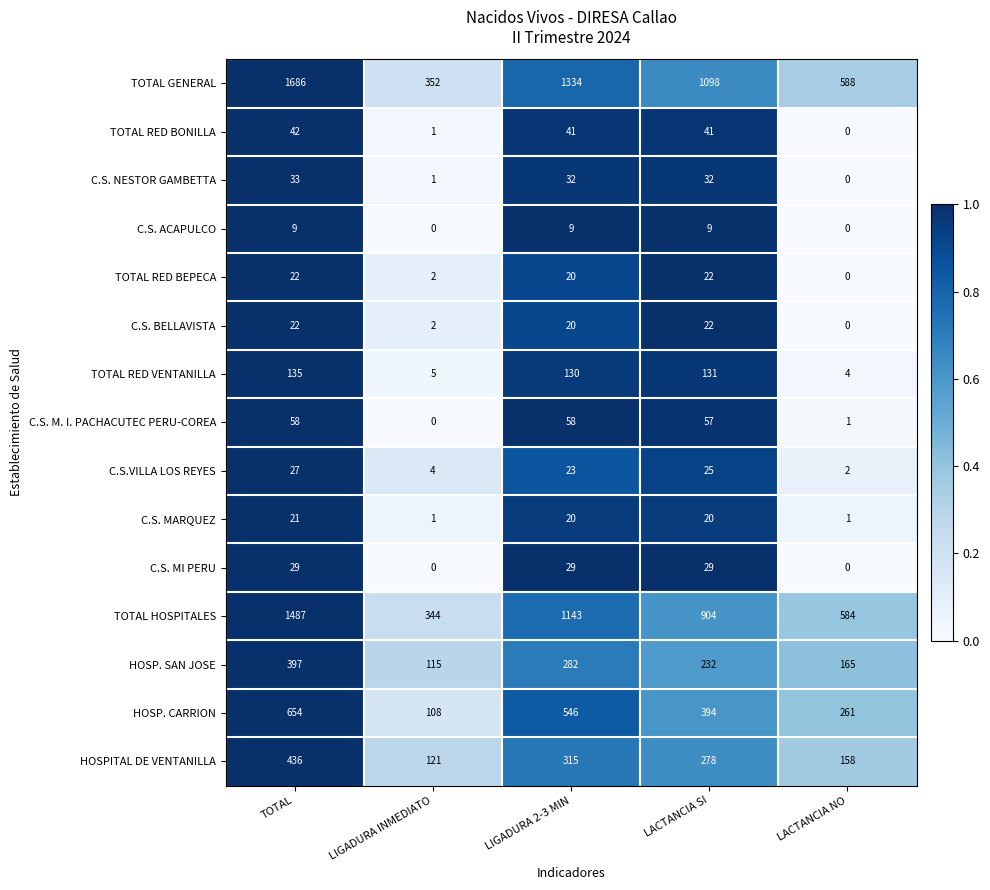

Is it true that TOTAL GENERAL equals 352 at LIGADURA INMEDIATO?

True